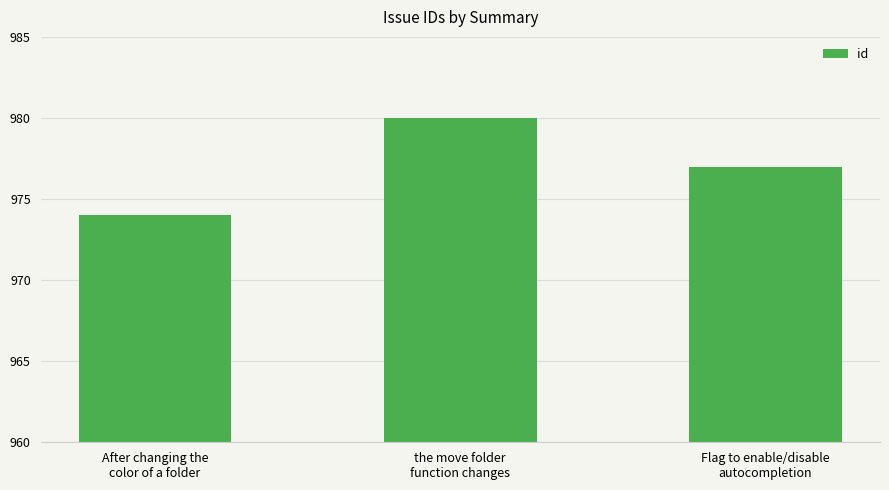

Are the bars grouped side by side (vs. stacked)?

No